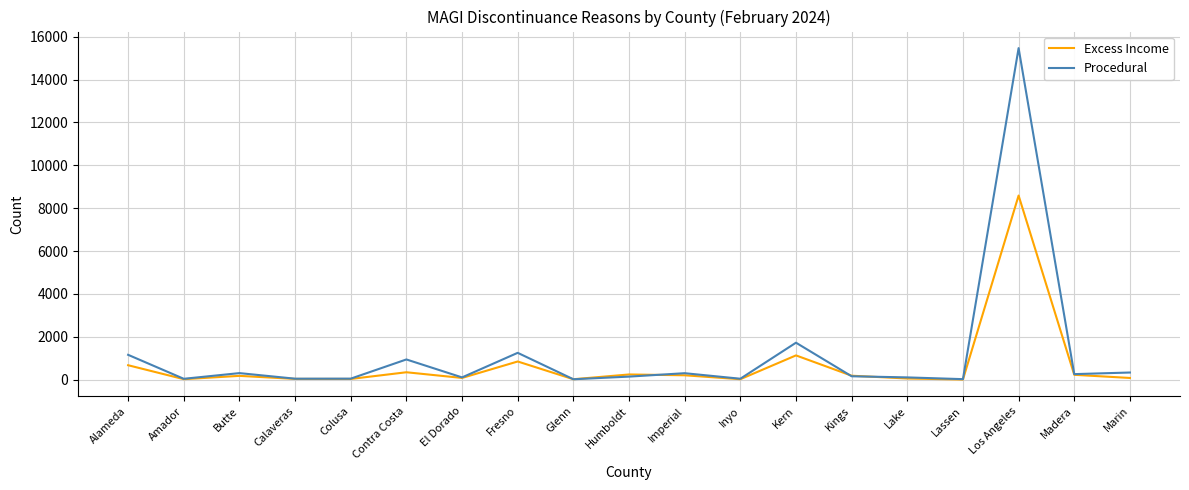

At which category is the sum across all series the highest?

Los Angeles